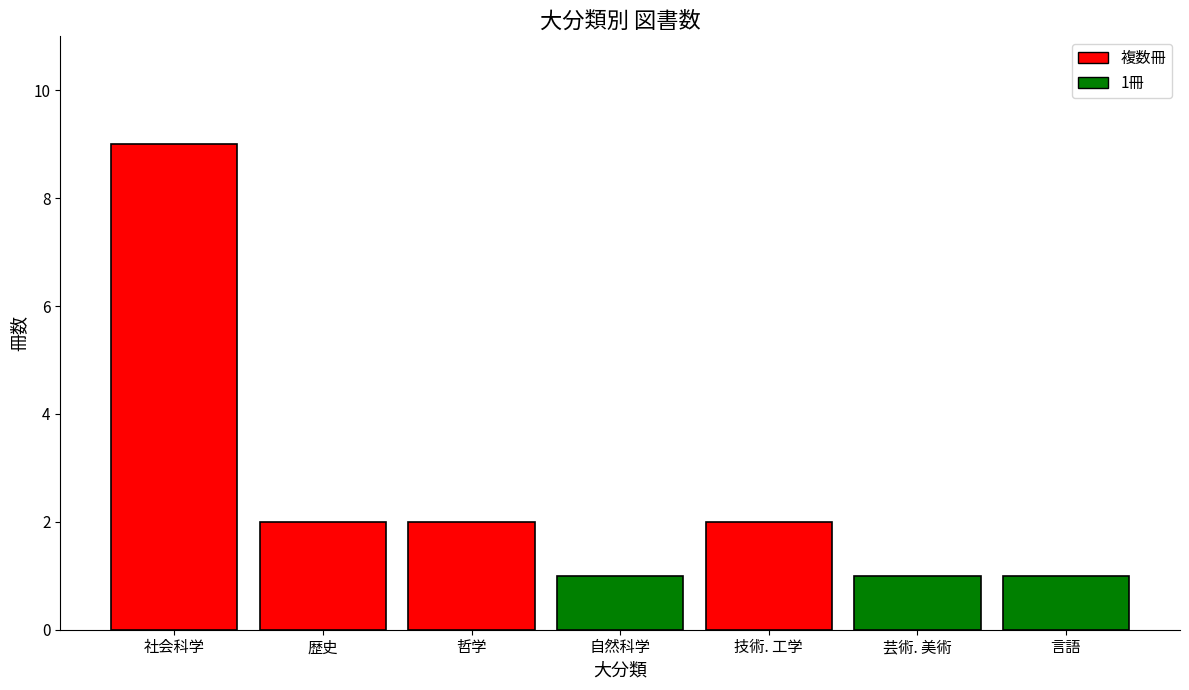

What value does the data have at 言語?

1